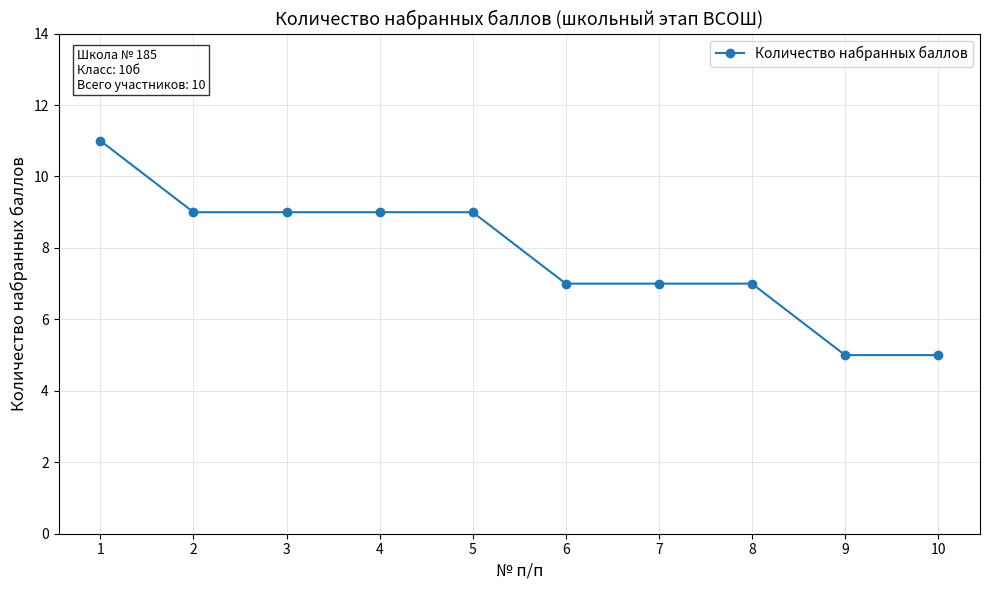

The chart shows a value of 9 at 5. True or false?

True